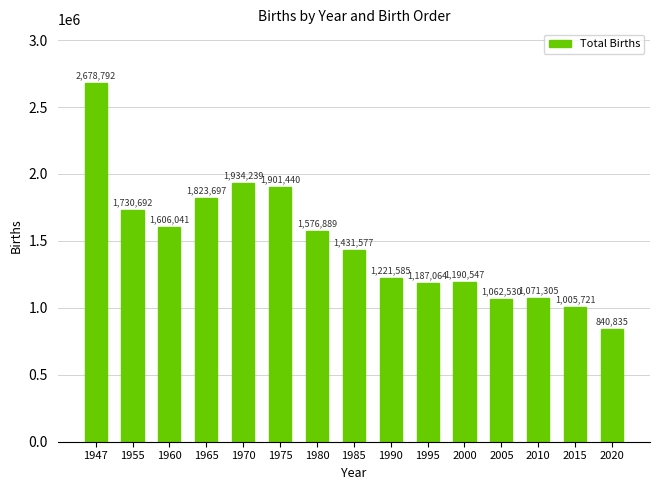

Reading left to right, extract all data points from this chart.

1947=2678792	1955=1730692	1960=1606041	1965=1823697	1970=1934239	1975=1901440	1980=1576889	1985=1431577	1990=1221585	1995=1187064	2000=1190547	2005=1062530	2010=1071305	2015=1005721	2020=840835